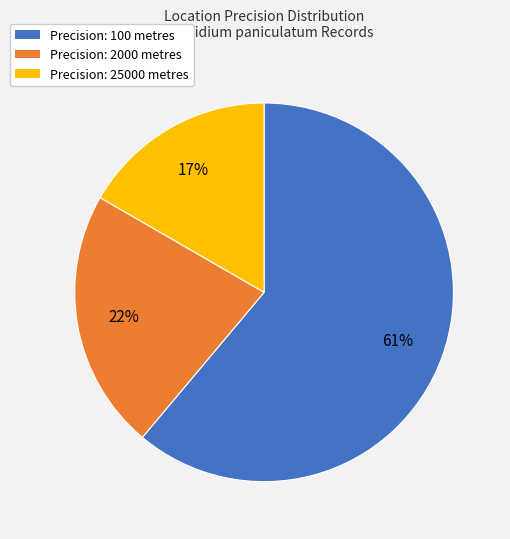

Does any single category account for the majority?

Yes